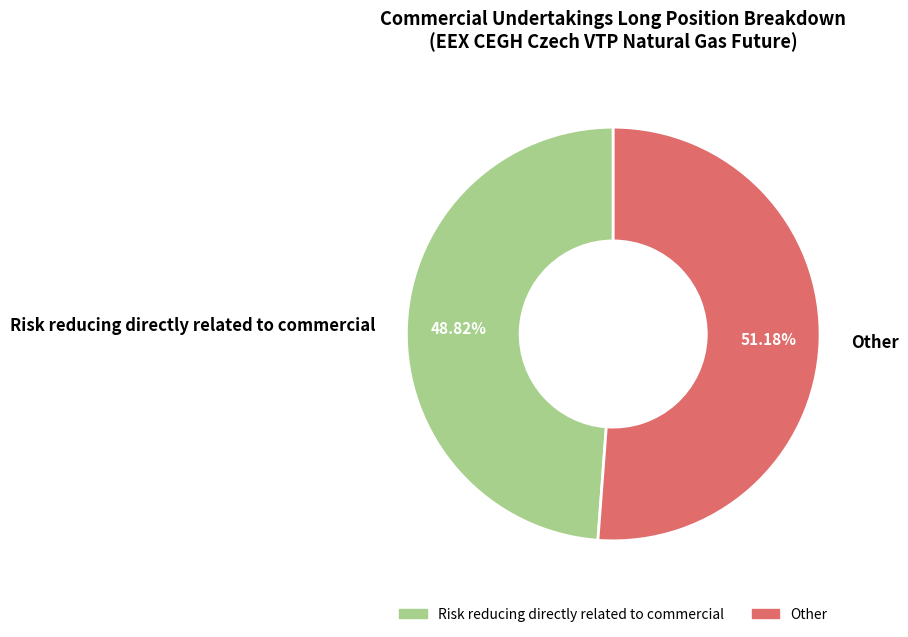

To the nearest percent, what percentage of the pie is Other?

51%